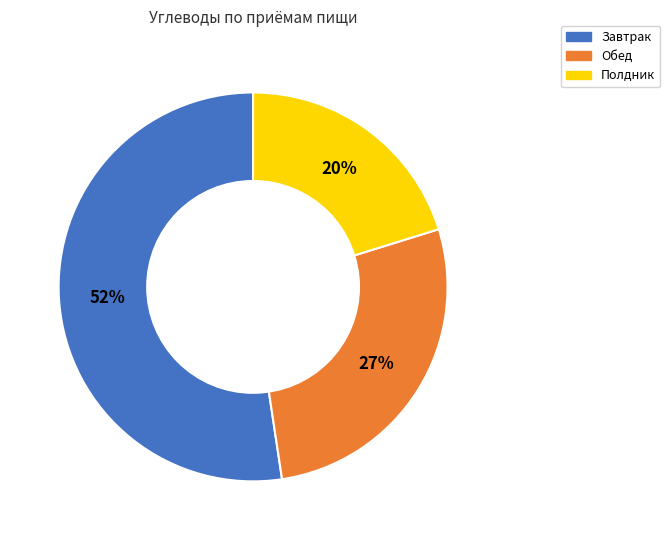

To the nearest percent, what percentage of the pie is Обед?

27%